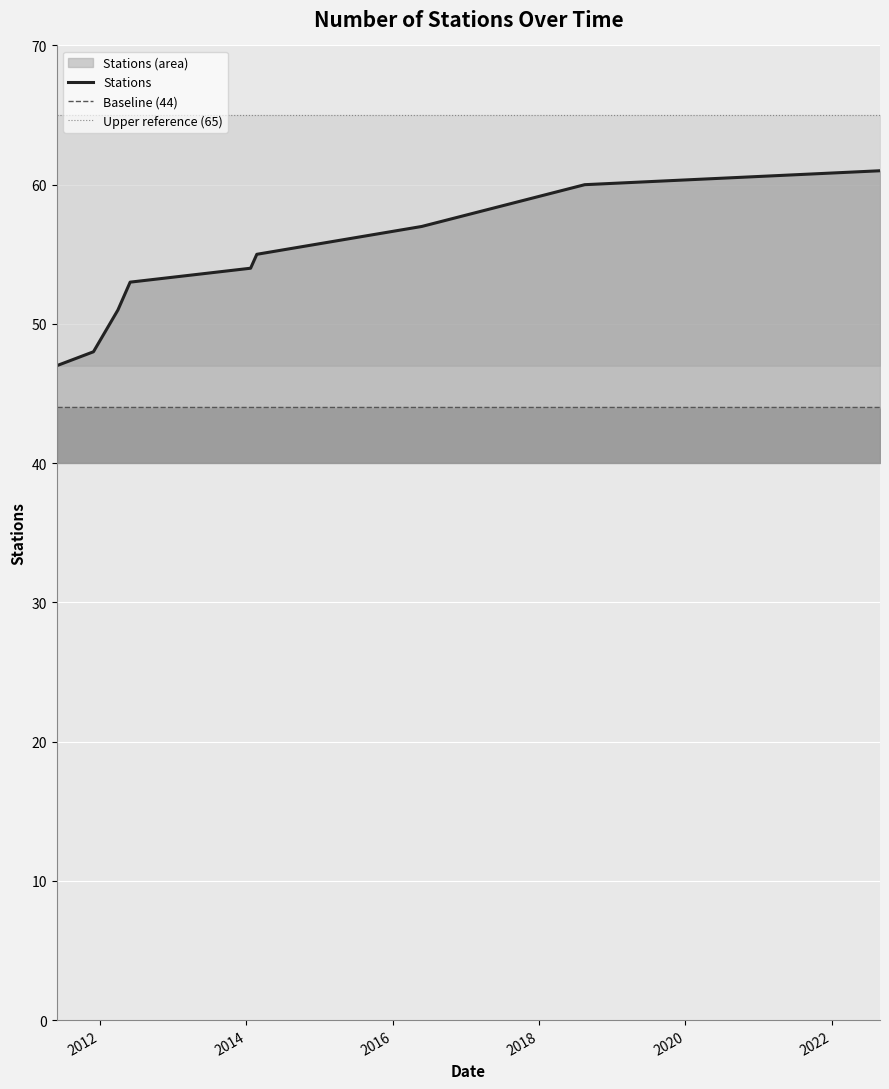

Is it true that Upper reference (65) equals 65 at 2020?

True